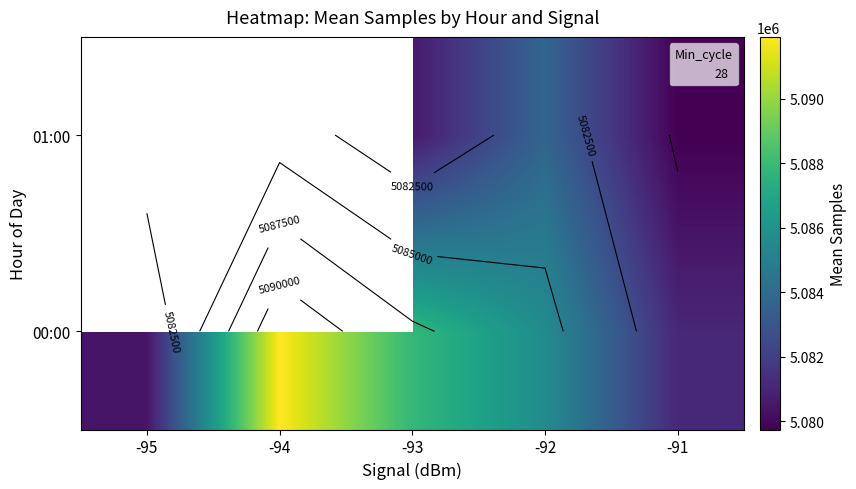

Is the value of 00:00 at -91 greater than the value of 01:00 at -93?

Yes